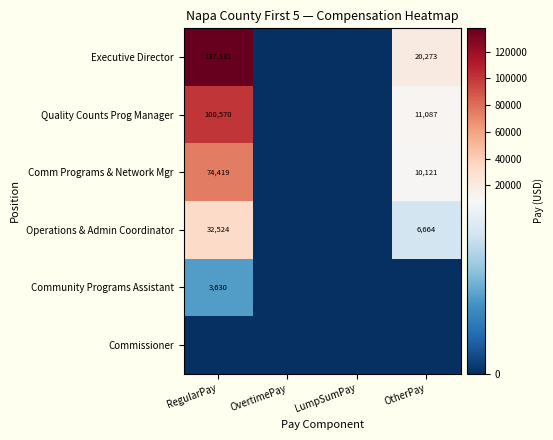

Is it true that Quality Counts Prog Manager equals 153296 at RegularPay?

False